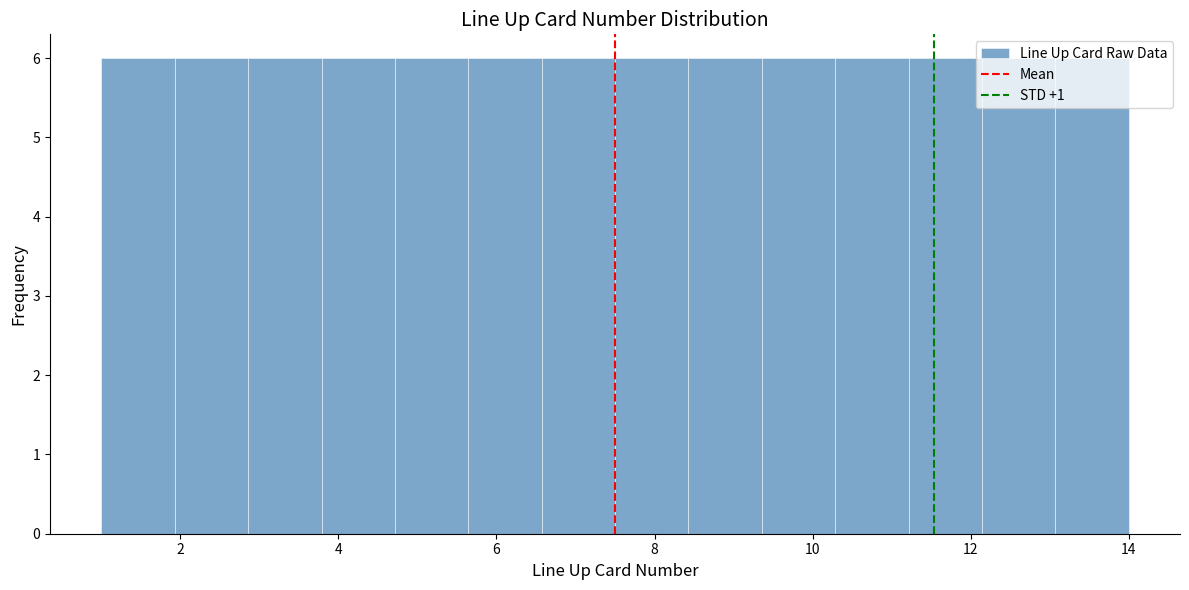

Reading left to right, list every bar in this chart as the range it spans on the x-axis followed by its height. Neither the bar edges nor the heights are printed on the chart, so give them approximately, as read against the axes.

1.0 to 2.0: 6
2.0 to 2.8: 6
2.8 to 3.8: 6
3.8 to 4.8: 6
4.8 to 5.6: 6
5.6 to 6.6: 6
6.6 to 7.6: 6
7.6 to 8.4: 6
8.4 to 9.4: 6
9.4 to 10.2: 6
10.2 to 11.2: 6
11.2 to 12.2: 6
12.2 to 13.0: 6
13.0 to 14.0: 6